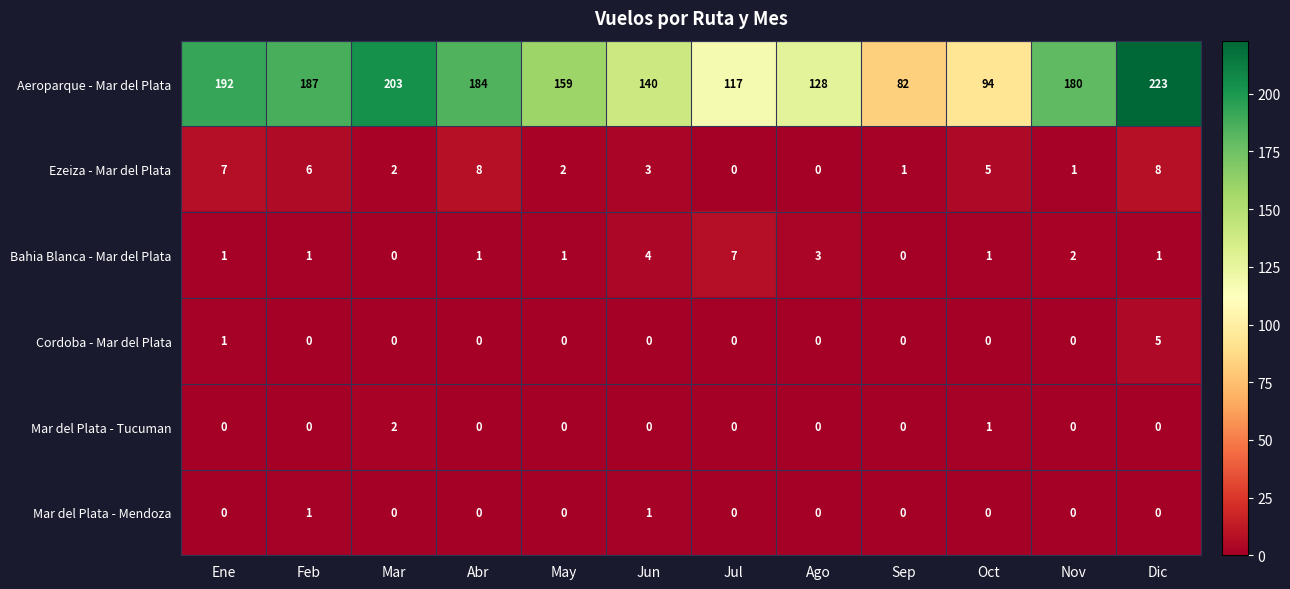

What is the difference between the second highest and second lowest values in the Aeroparque - Mar del Plata series?

109